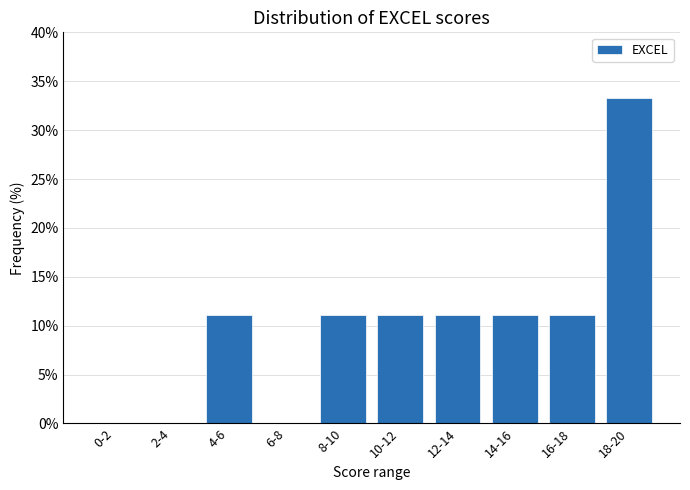

Reading left to right, extract all data points from this chart.

0-2=0.0	2-4=0.0	4-6=11.1	6-8=0.0	8-10=11.1	10-12=11.1	12-14=11.1	14-16=11.1	16-18=11.1	18-20=33.3